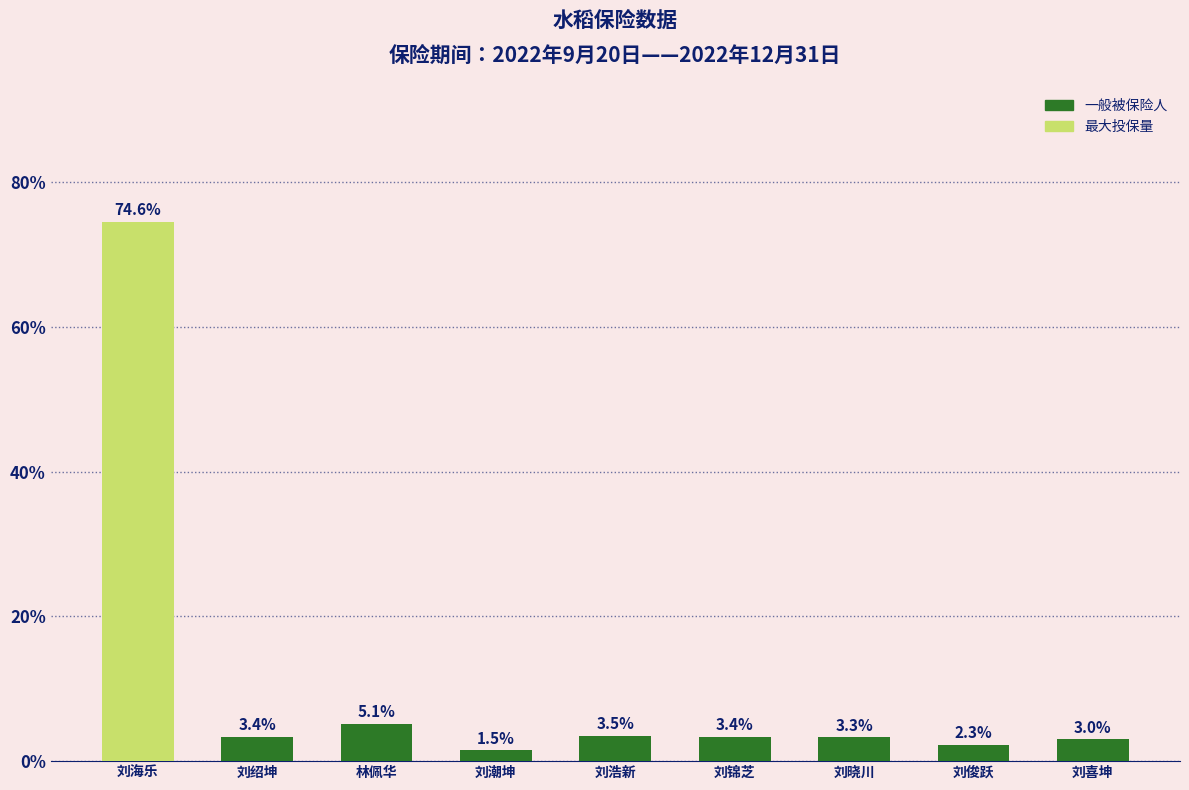

What is the maximum value shown in the chart?

74.6